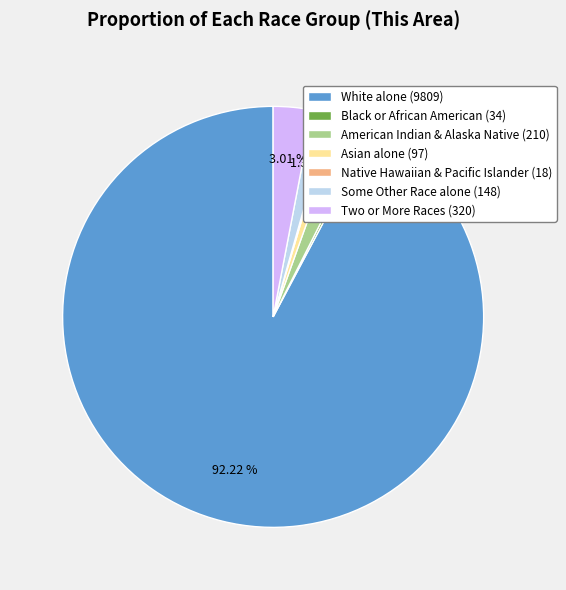

Between Two or More Races (320) and American Indian & Alaska Native (210), which is larger?

Two or More Races (320)